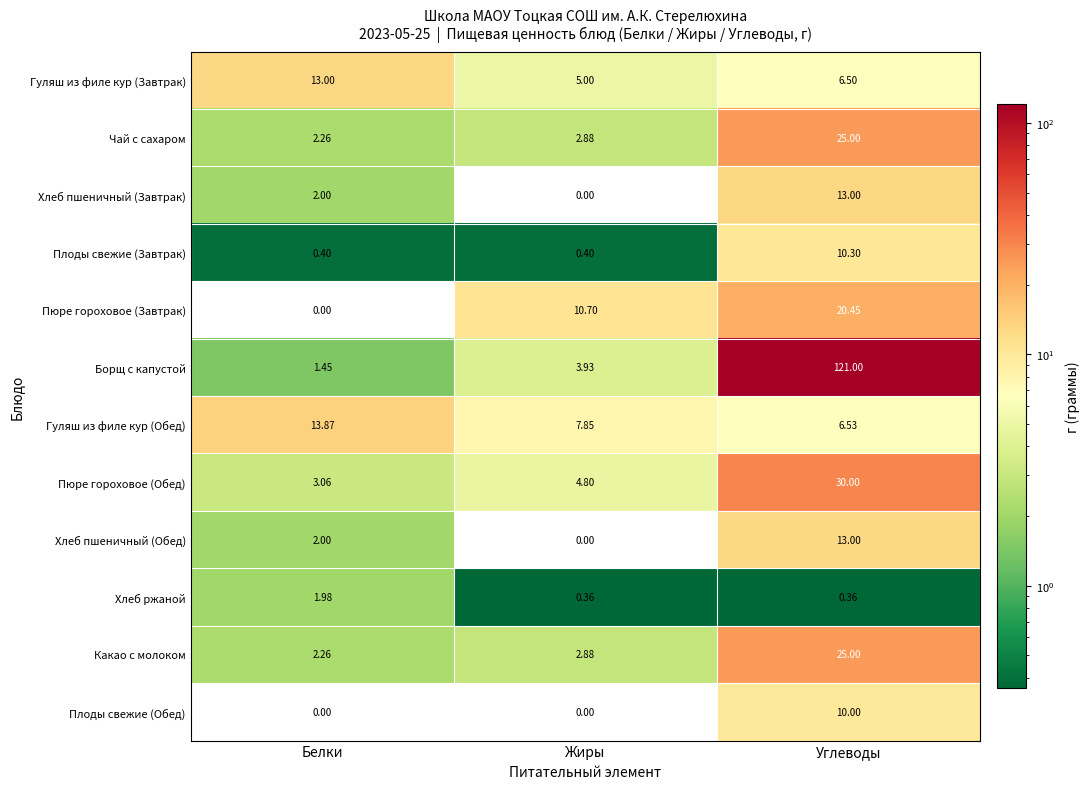

At which category is the sum across all series the highest?

Углеводы